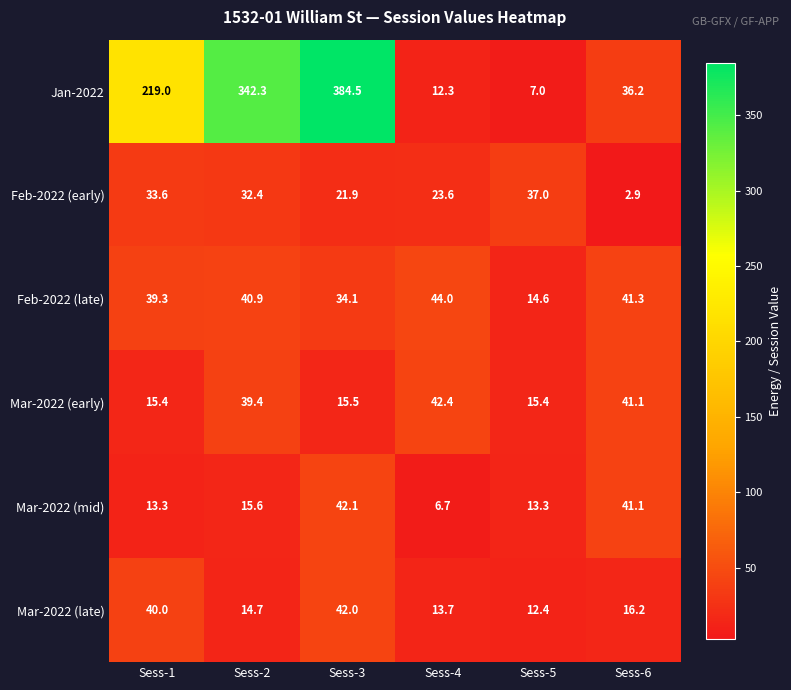

What is the difference between the highest and lowest values at Sess-3?

369.0